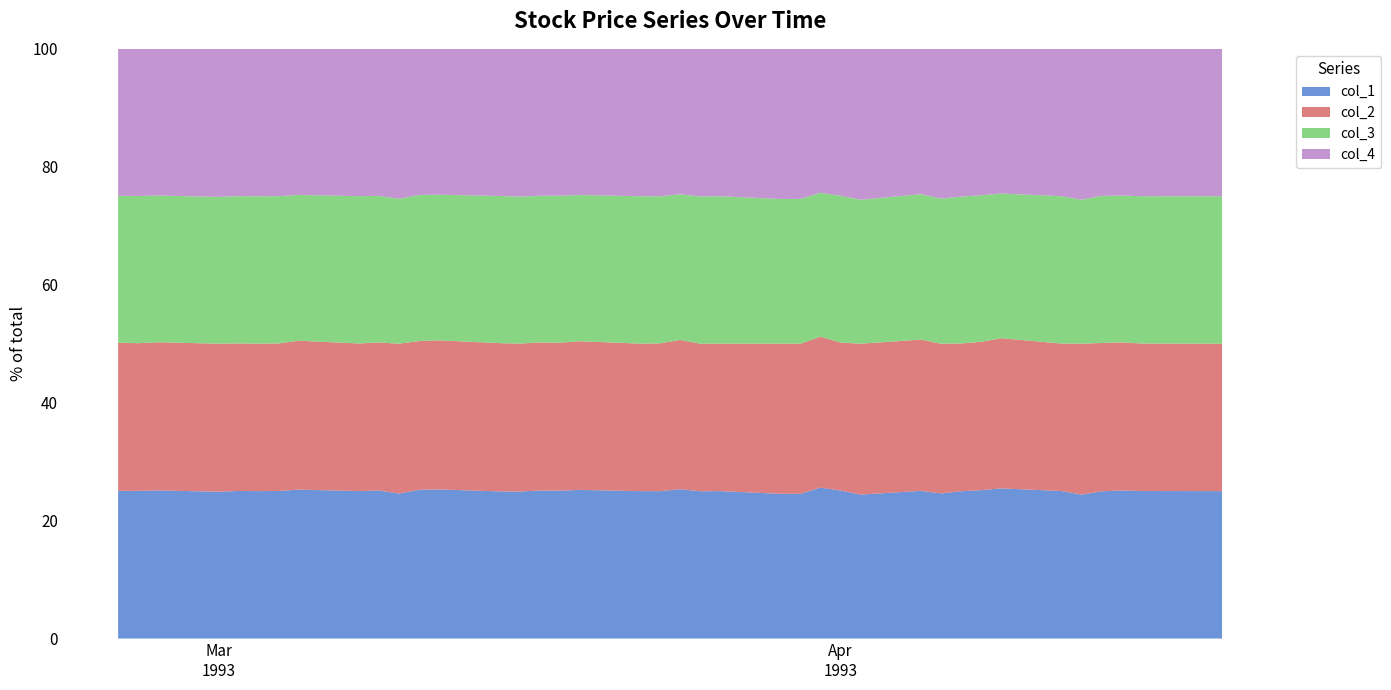

Reading left to right, extract all data points from this chart.

col_1: 1160	1154	1150	1140	1150	1148	1131	1120	1099	1070	1067	1116	1074	1053	1053	1059	1051	1038	1020	1024	1026	998	1011	1014	1063	1115	1048	1041	1100	1066	1101	1104	1090	1042	1041	1110	1109	1085	1084	1081
col_2: 1163	1154	1150	1150	1150	1148	1131	1120	1100	1070	1103	1116	1074	1061	1060	1059	1051	1038	1021	1027	1026	1000	1011	1052	1102	1115	1048	1091	1127	1100	1104	1104	1090	1042	1091	1119	1109	1085	1084	1081
col_3: 1154	1150	1139	1140	1148	1148	1129	1096	1098	1059	1067	1096	1049	1053	1053	1049	1044	1021	1020	1022	1000	998	1011	1014	1063	1063	1040	1041	1083	1066	1098	1090	1050	1041	1041	1109	1099	1084	1084	1081
col_4: 1154	1150	1139	1150	1148	1148	1129	1099	1098	1063	1103	1096	1051	1053	1059	1051	1044	1021	1020	1025	1000	1000	1011	1052	1102	1063	1041	1091	1083	1100	1104	1090	1050	1041	1091	1109	1099	1084	1084	1081